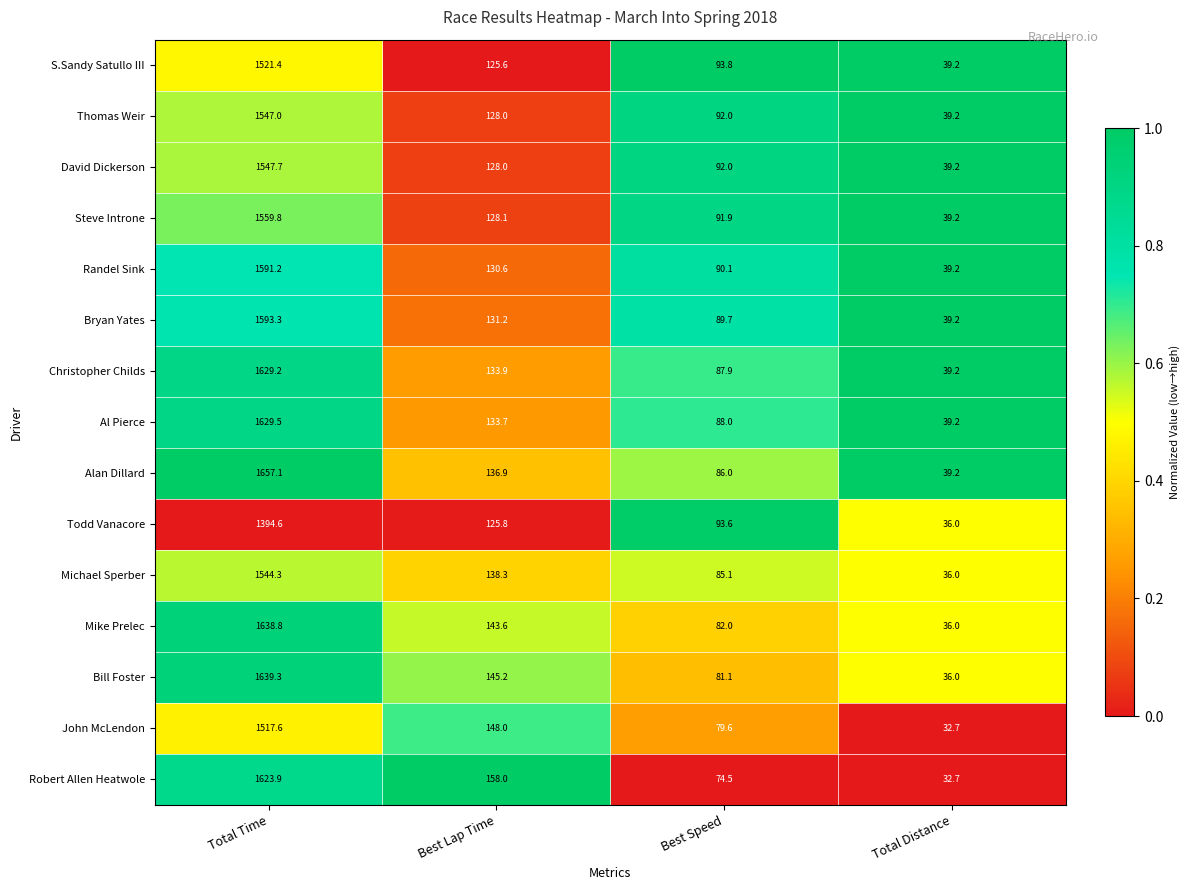

The Al Pierce series shows 199.1 at Best Lap Time. True or false?

False